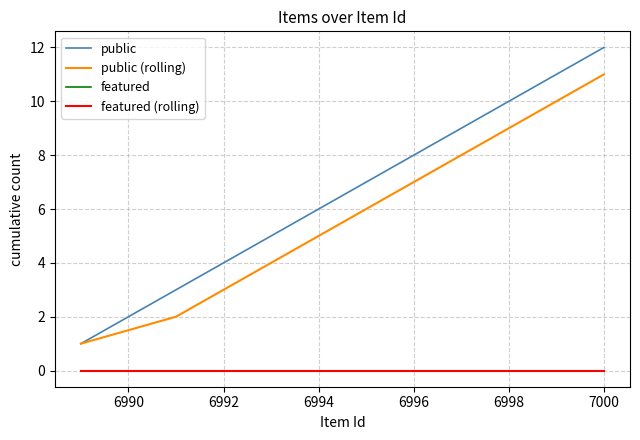

How many lines are shown in the chart?

4